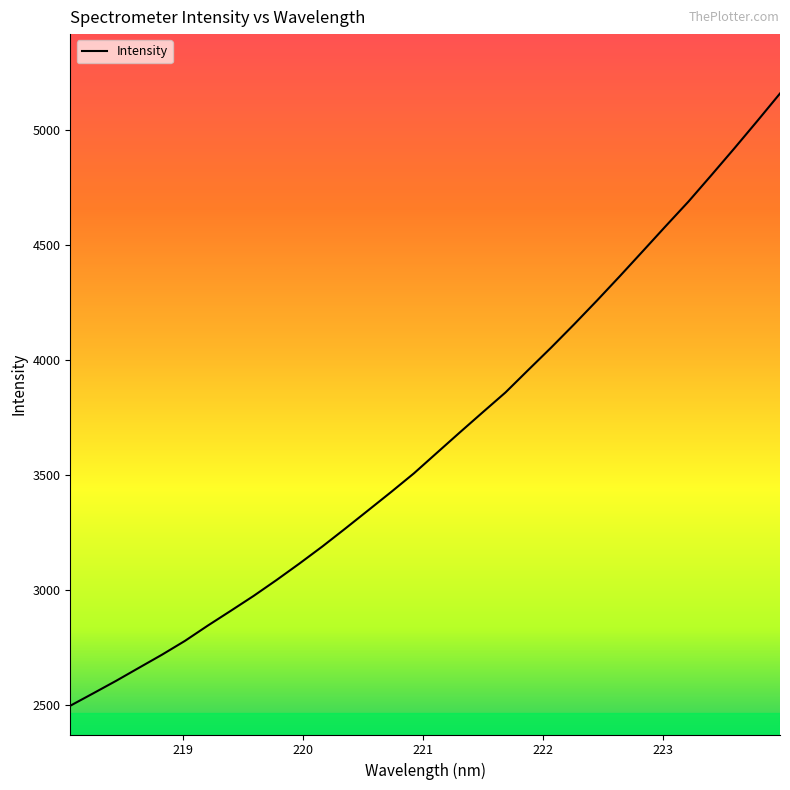

What is the minimum value shown in the chart?

2498.5